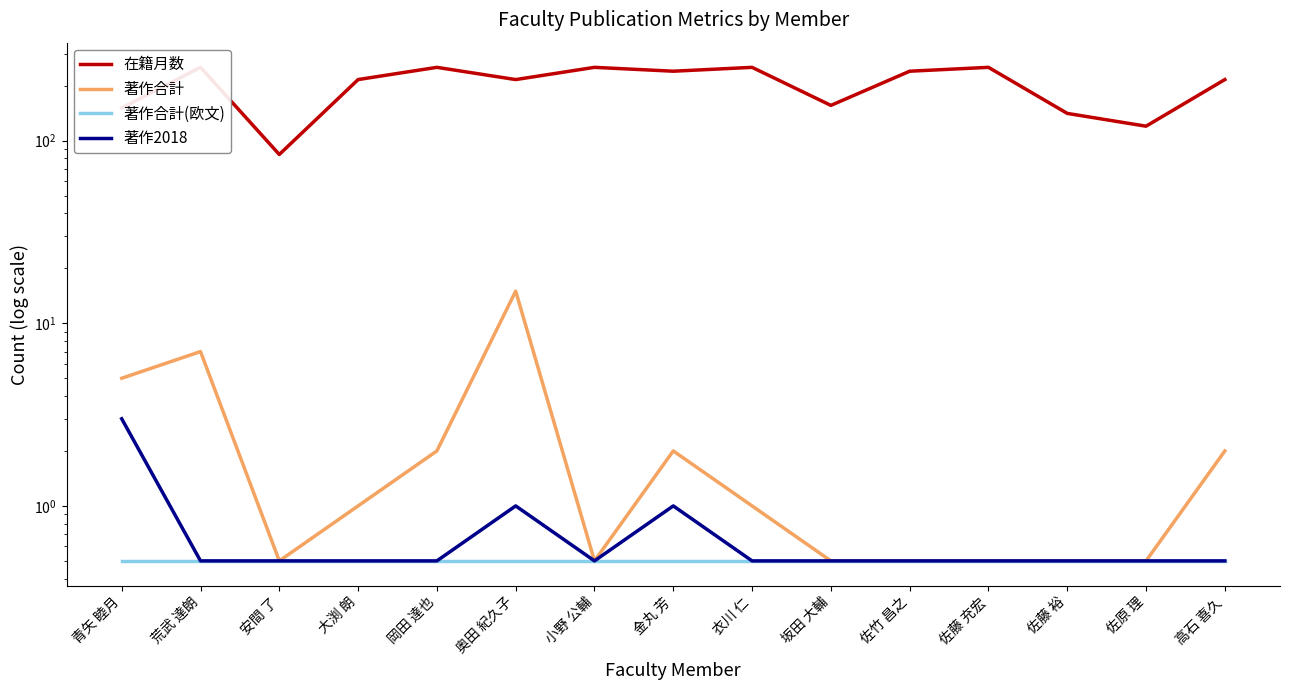

What are all the series names shown in the legend?

在籍月数, 著作合計, 著作合計(欧文), 著作2018